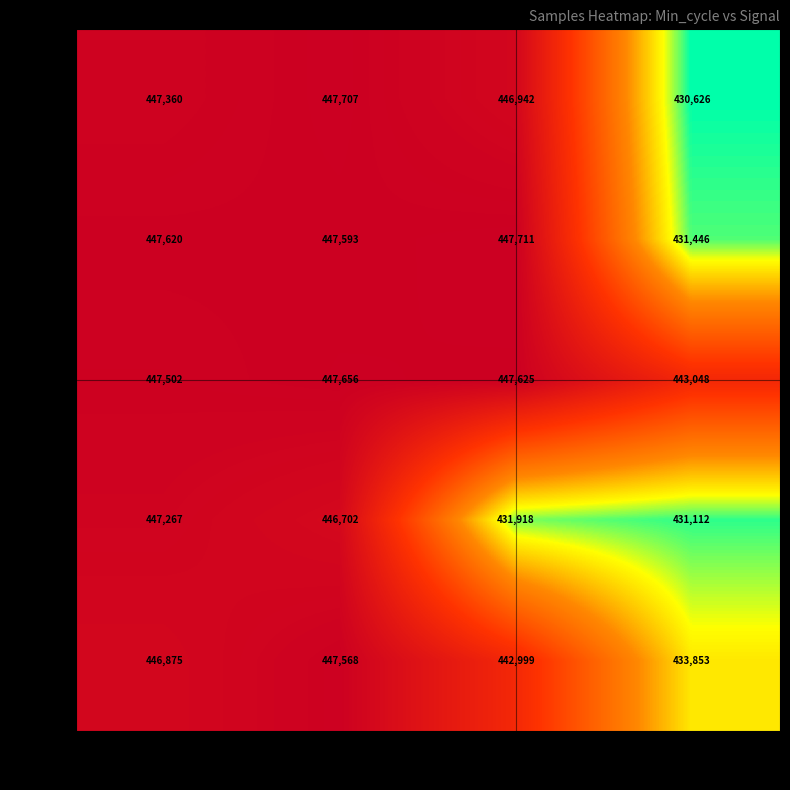

Where is 1271 nearest to the value 440710?

-58